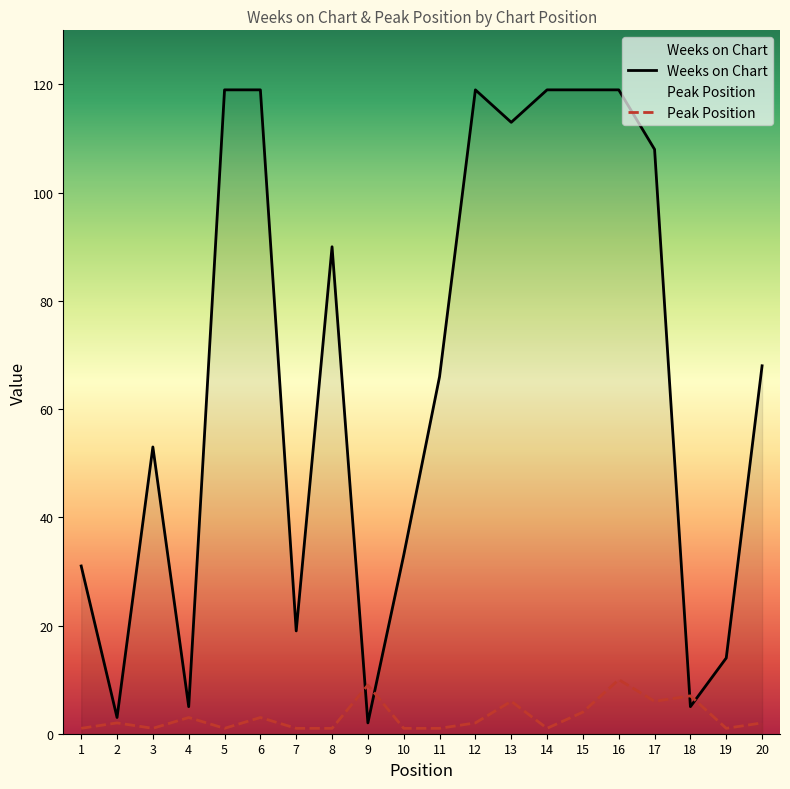

Is it true that Peak Position equals 1 at 5?

True